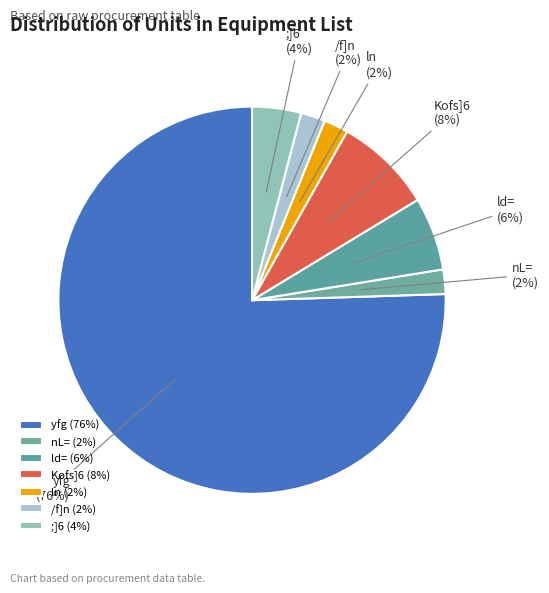

True or false: Kofs]6 accounts for 17% of the total.

False